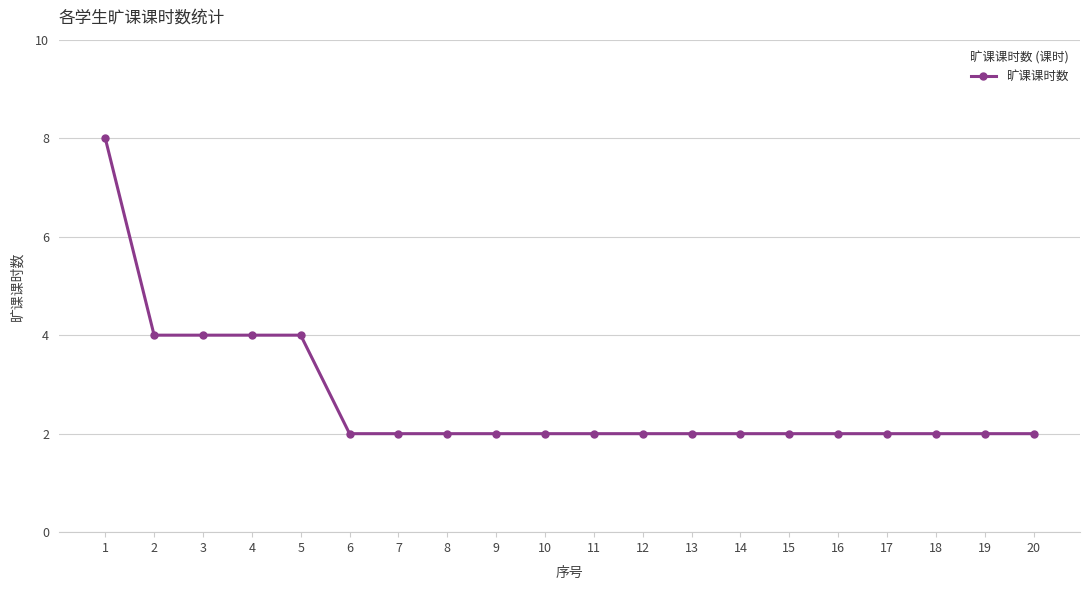

What value does the data have at 7?

2